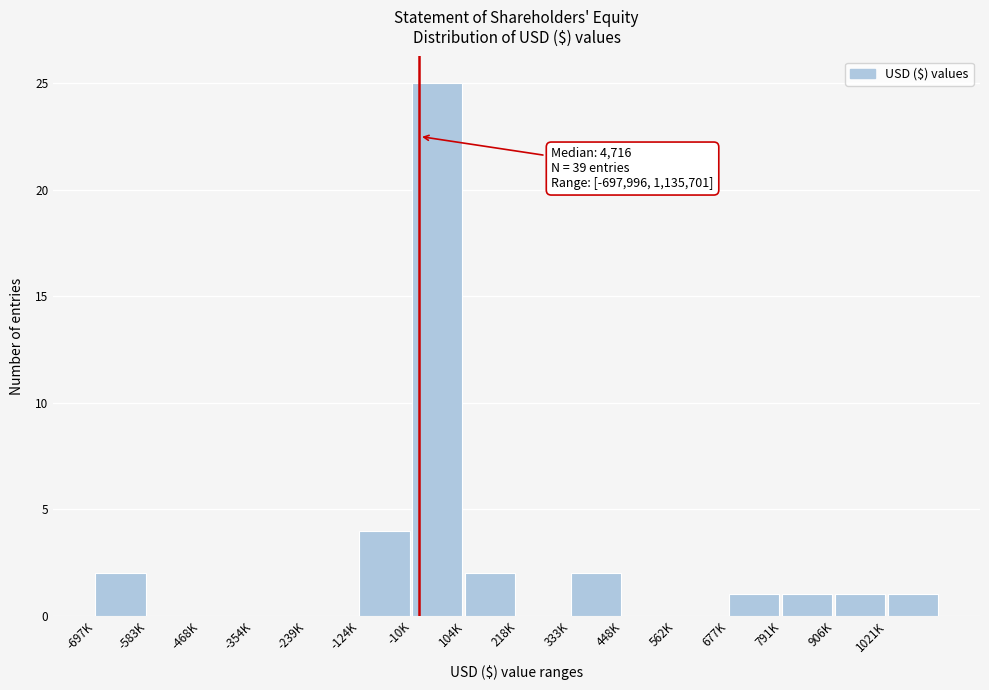

Reading left to right, transcribe all the data shown in this chart.

-697K=2	-583K=0	-468K=0	-354K=0	-239K=0	-124K=4	-10K=25	104K=2	218K=0	333K=2	448K=0	562K=0	677K=1	791K=1	906K=1	1021K=1